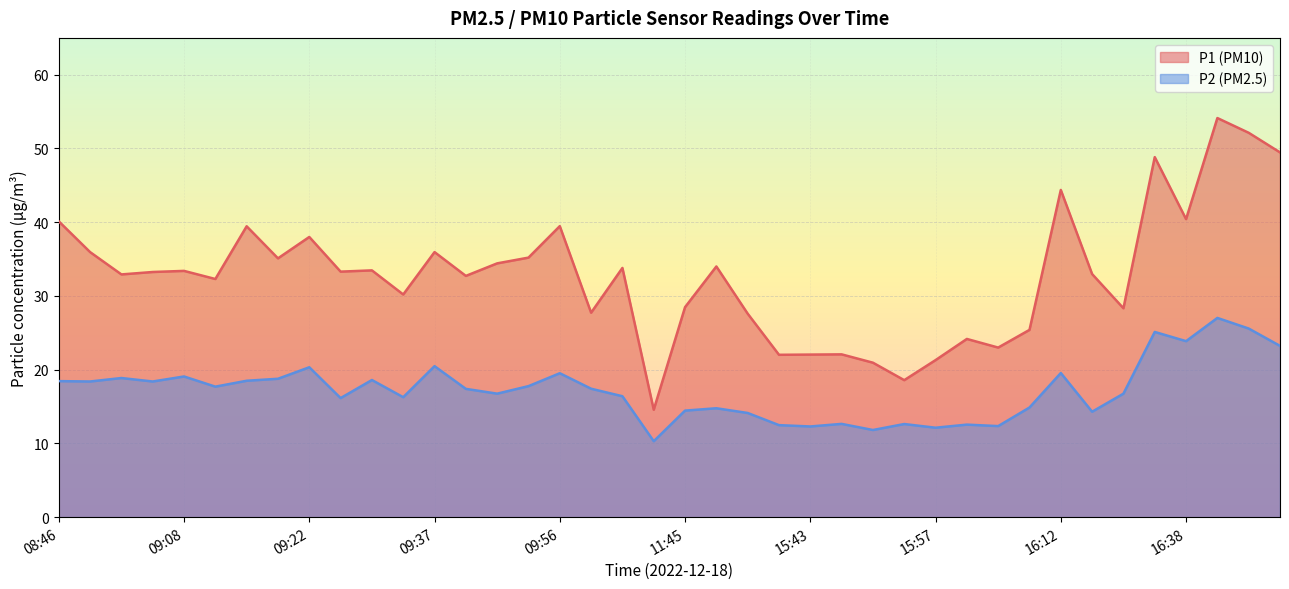

What is the value of the P1 point at the 9th from the left?

38.0